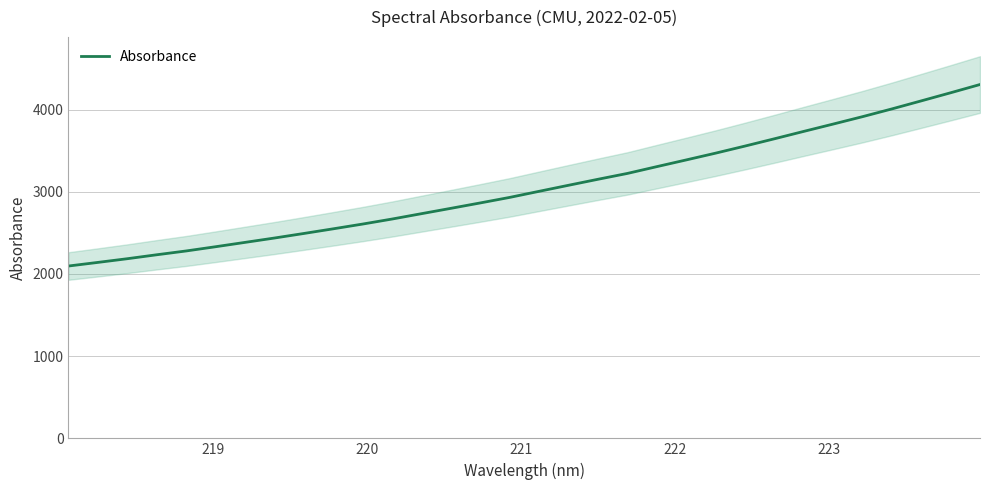

What is the minimum value for Absorbance?

2096.7